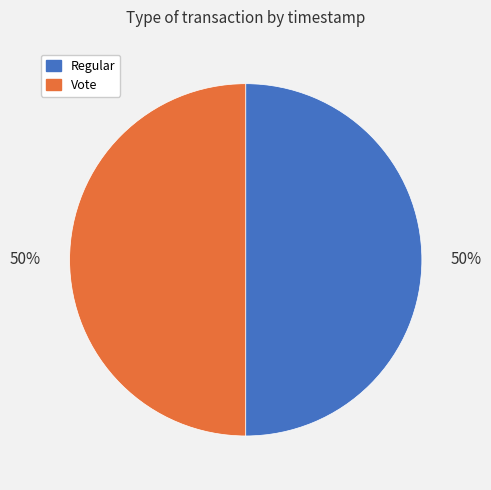

Approximately how many times larger is the value at Vote compared to Regular?

1.0